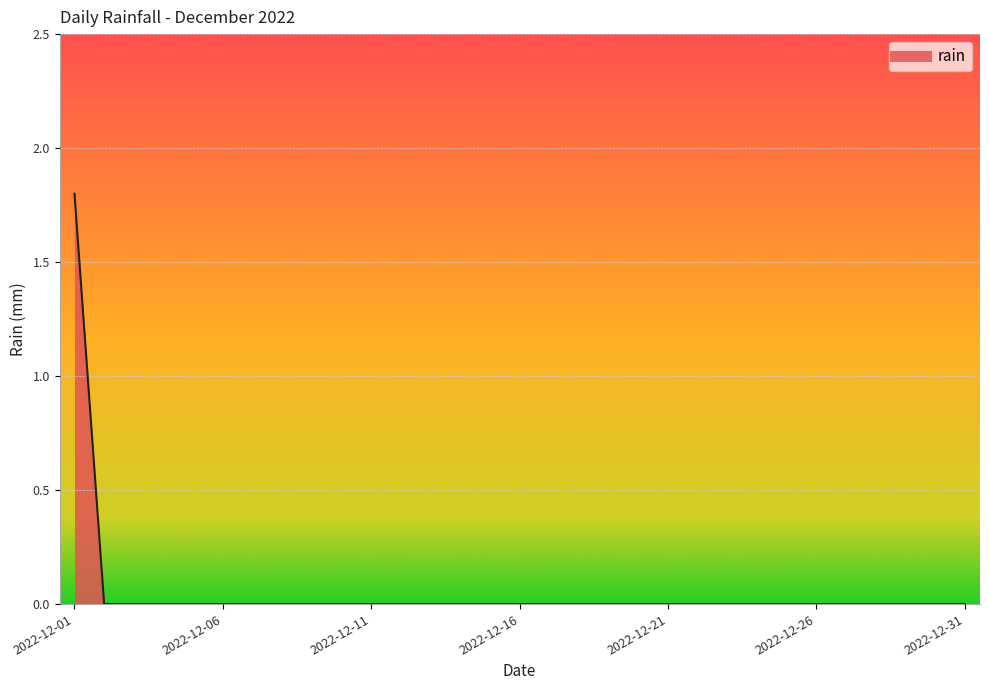

What is the greatest value displayed?

1.8